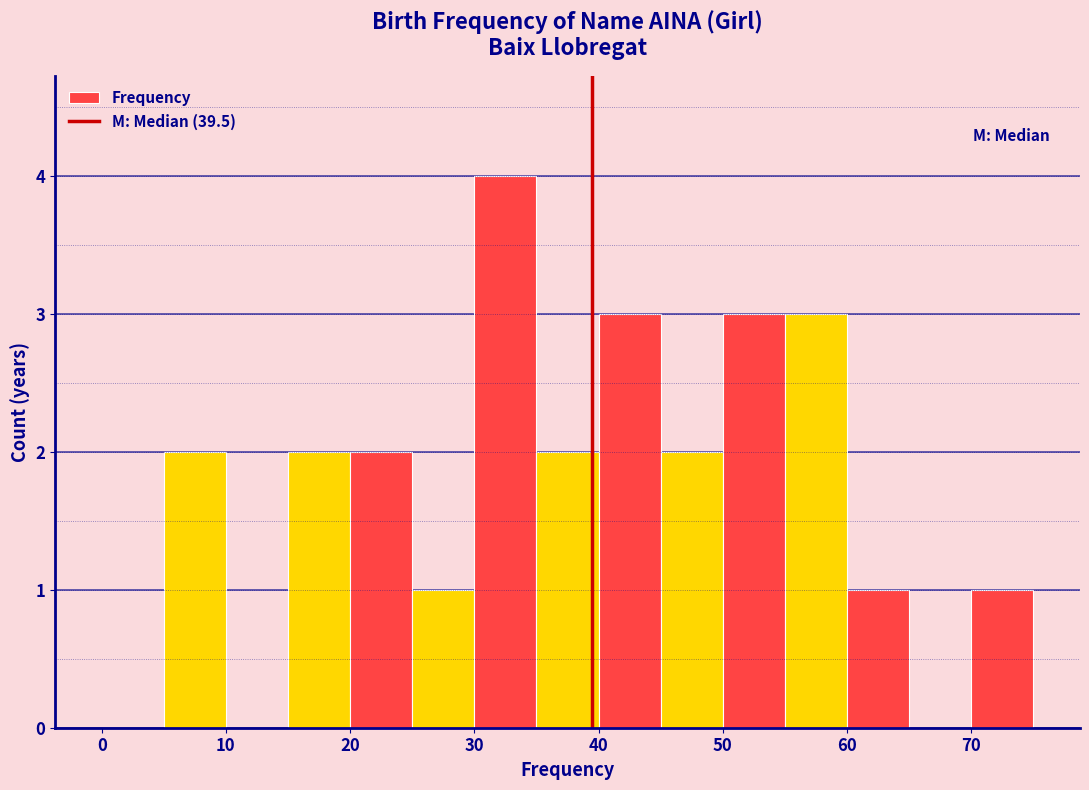

Reading left to right, transcribe this chart: for each bar, give the range it covers on the x-axis and its height. The values are not printed on the chart, so give them approximately, as read against the axis.

0 to 5: 0
5 to 10: 2
10 to 15: 0
15 to 20: 2
20 to 25: 2
25 to 30: 1
30 to 35: 4
35 to 40: 2
40 to 45: 3
45 to 50: 2
50 to 55: 3
55 to 60: 3
60 to 65: 1
65 to 70: 0
70 to 75: 1